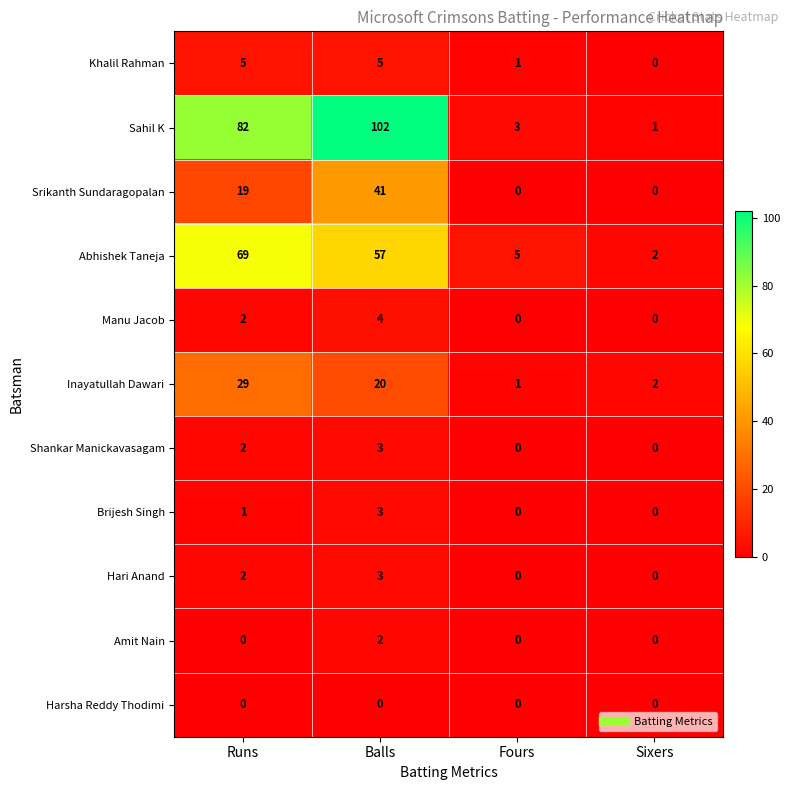

Which series has the widest spread of values?

Sahil K